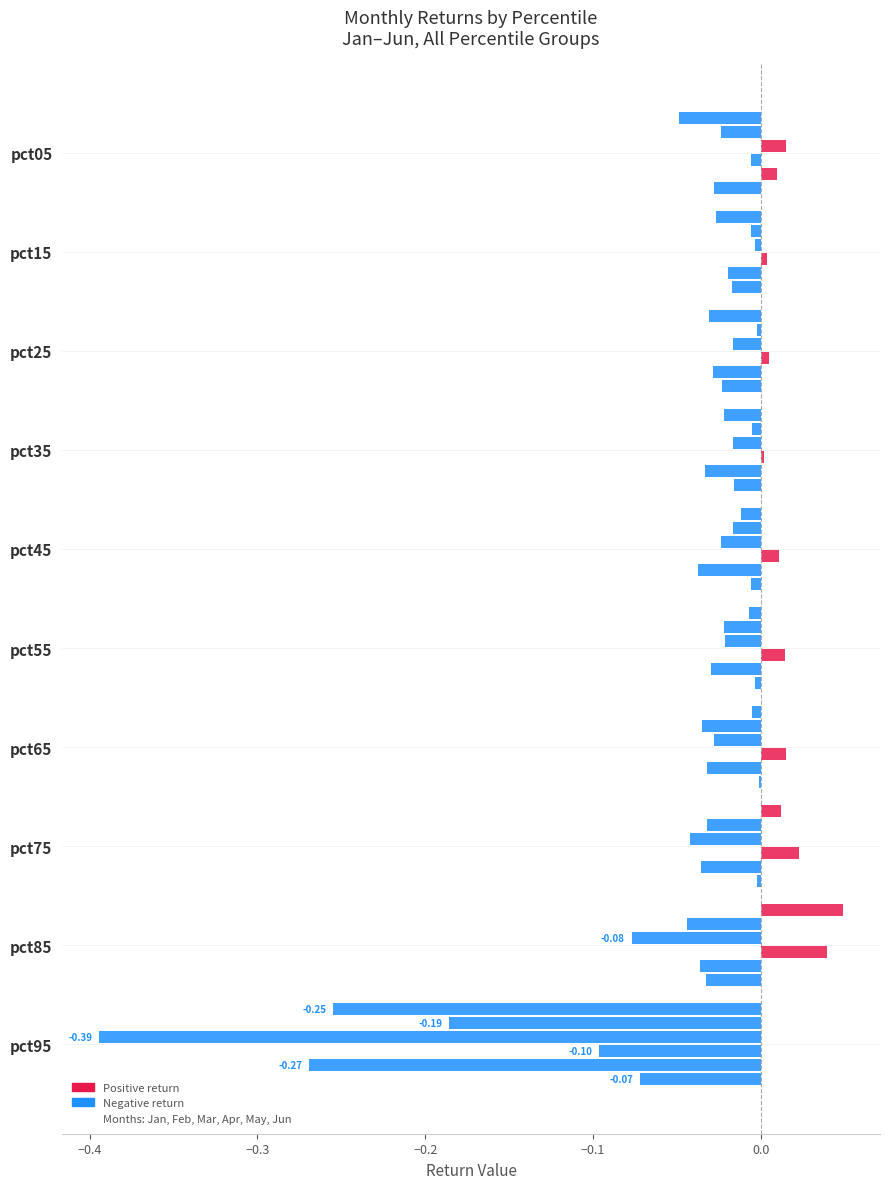

How many categories are shown in the chart?

10